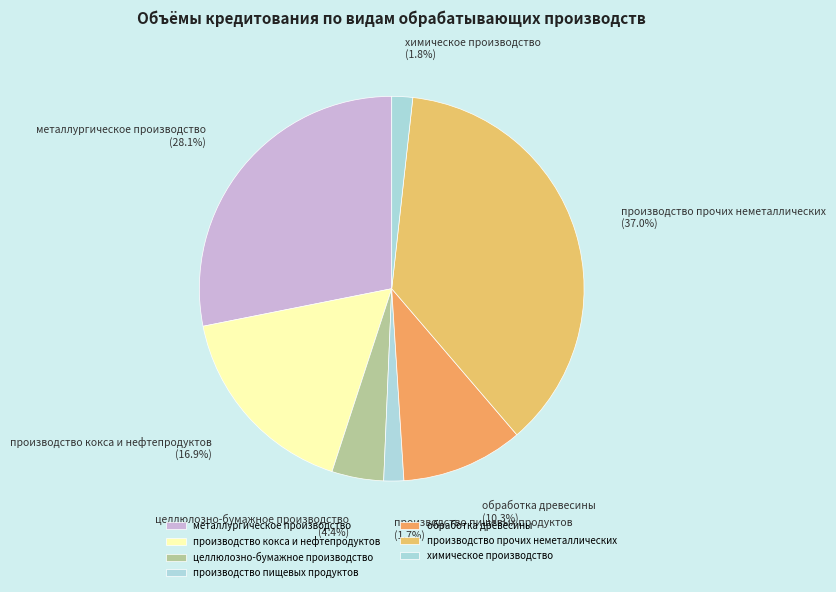

Which has a higher value, металлургическое производство or производство кокса и нефтепродуктов?

металлургическое производство